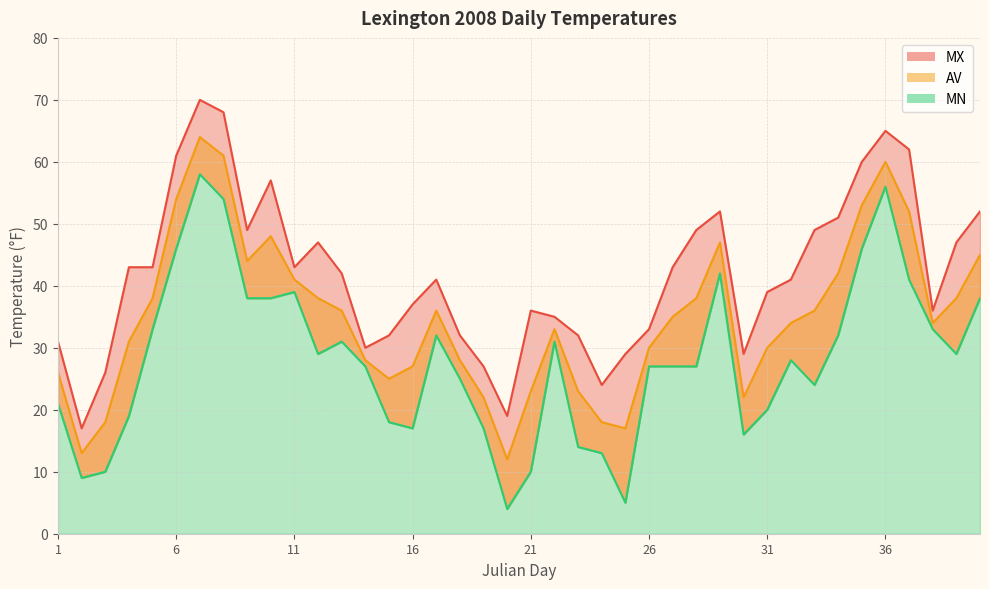

True or false: MX and AV intersect in this chart.

False